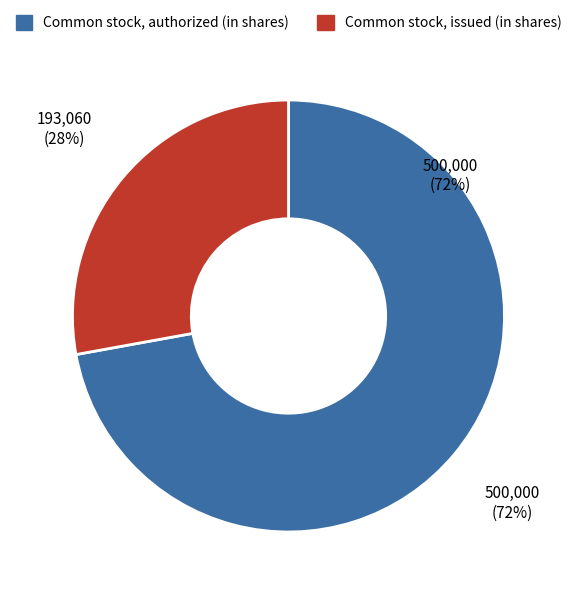

What is the change in value from Common stock, authorized (in shares) to Common stock, issued (in shares)?

-306940